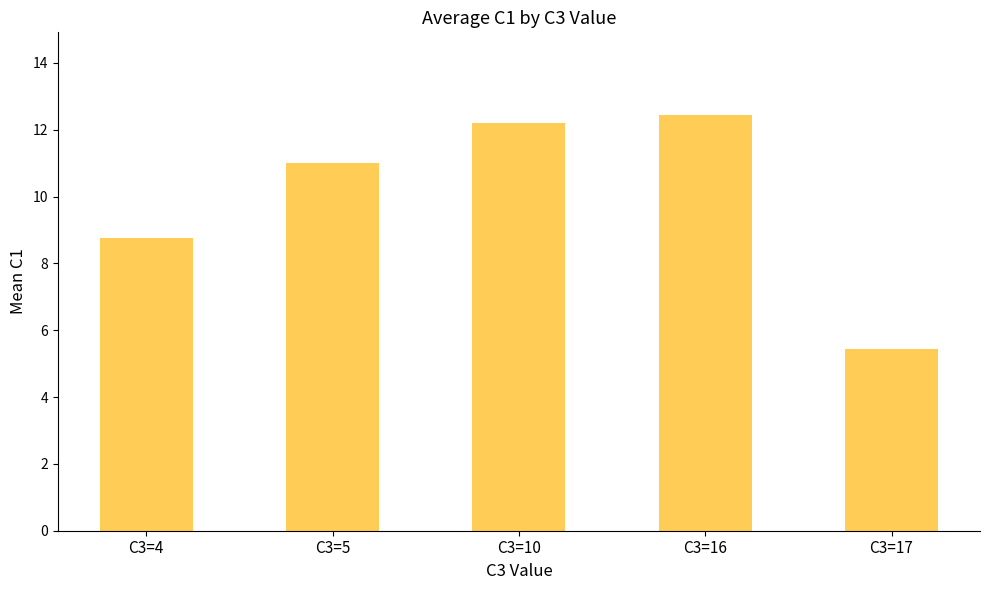

Count the number of categories in the chart.

5